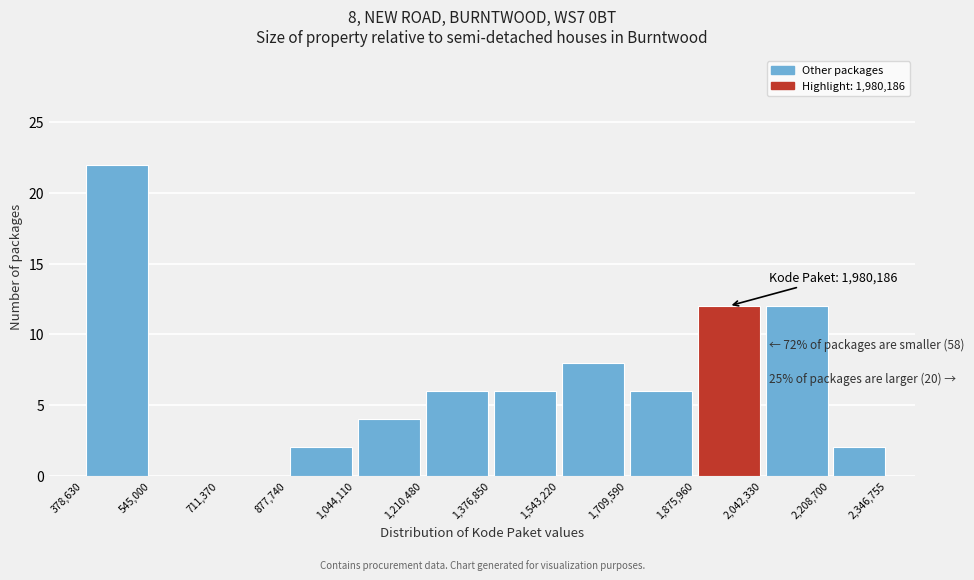

Over which range of the x-axis is the bar tallest?

378,630 to 545,000